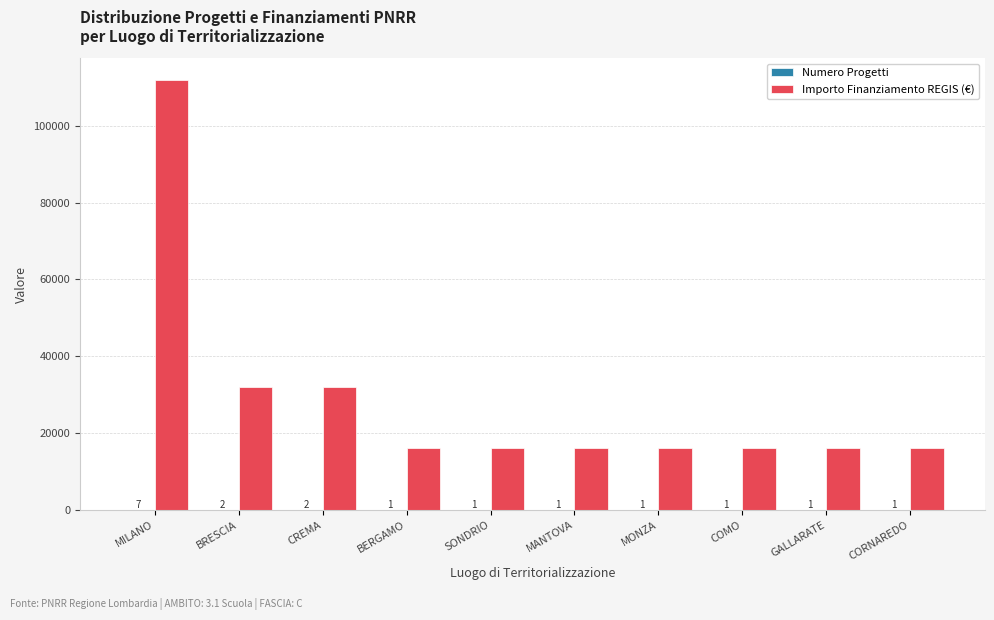

Is it true that Importo Finanziamento REGIS (€) equals 16000 at BERGAMO?

True